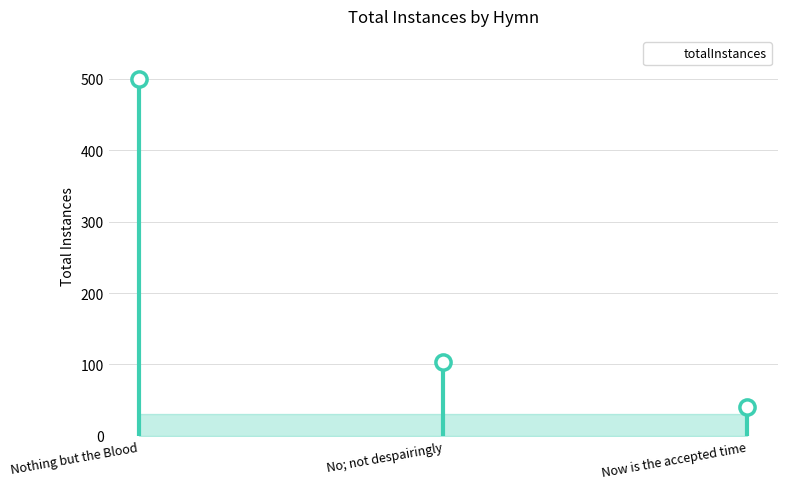

Which has a higher value, No; not despairingly or Now is the accepted time?

No; not despairingly